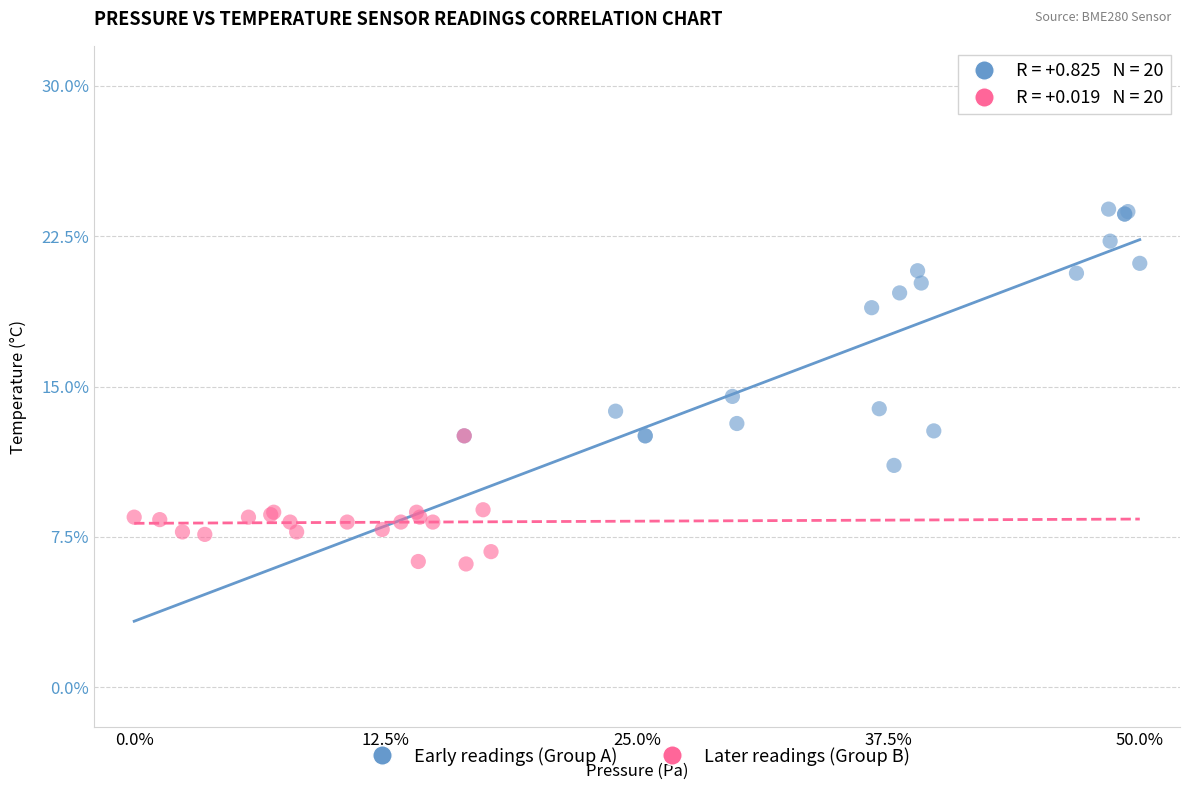

Which series reaches the maximum Y coordinate?

Early readings (Group A)